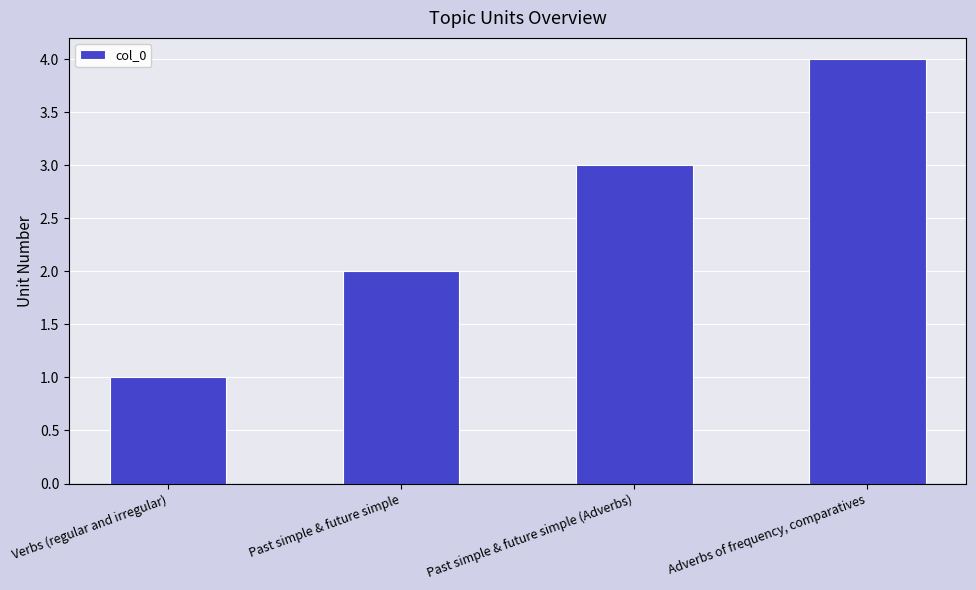

Which has a higher value, Past simple & future simple or Past simple & future simple (Adverbs)?

Past simple & future simple (Adverbs)